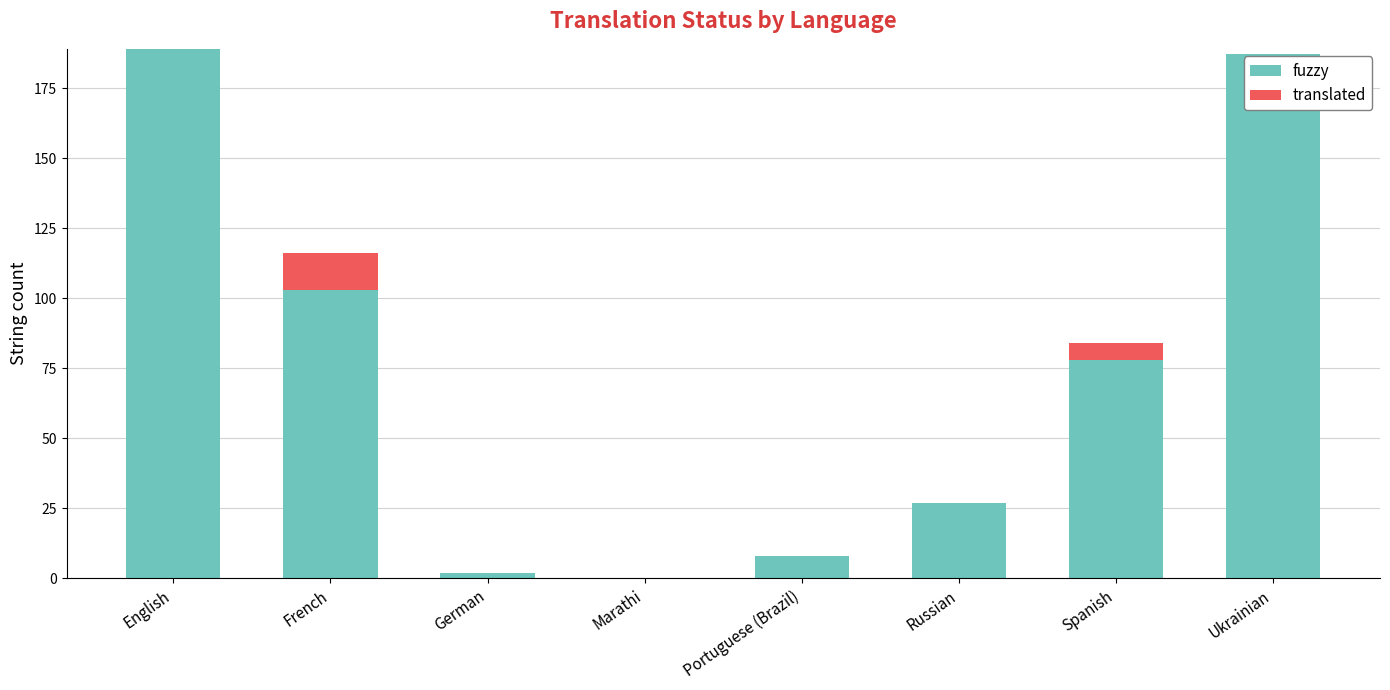

What is the total value across all series at French?

116